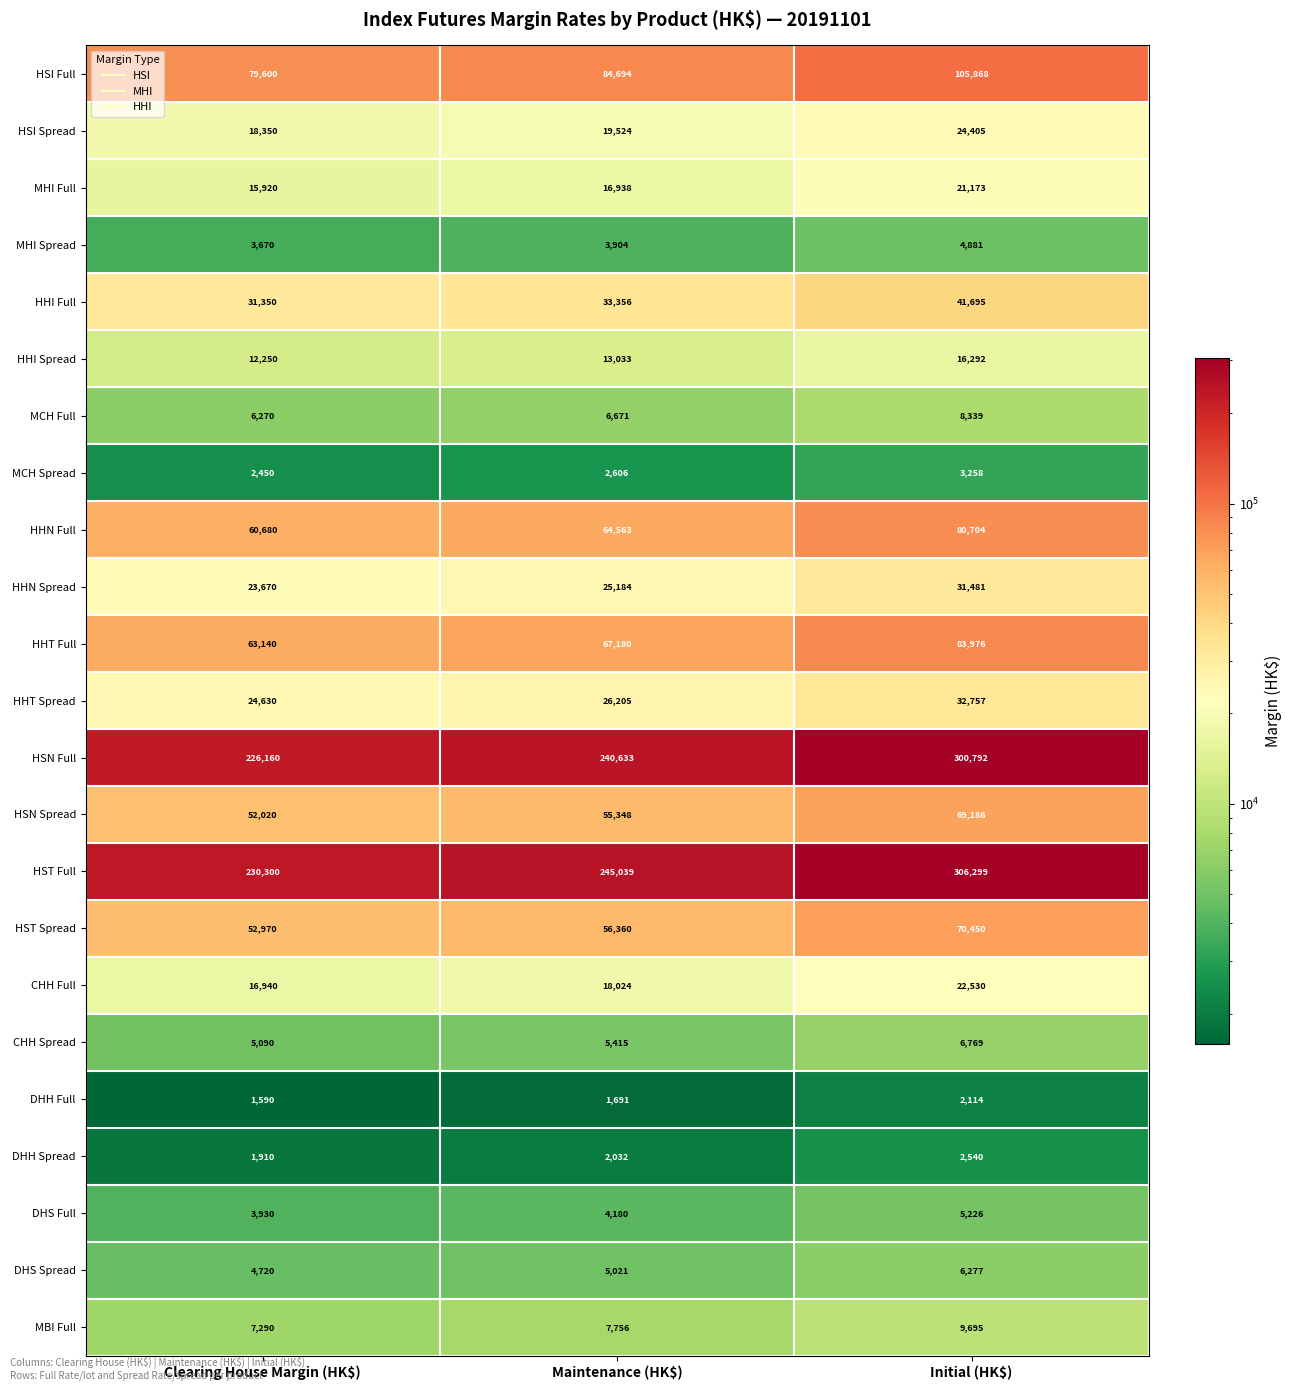

What is the greatest value displayed?

306299